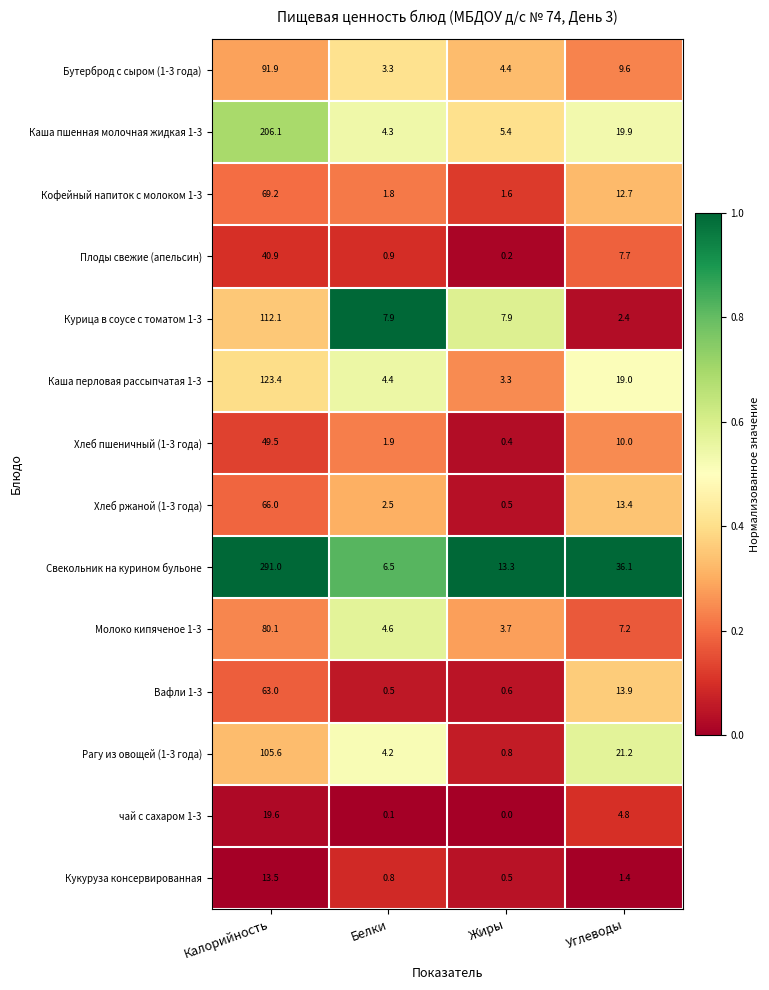

Which series has the largest range (max minus min)?

Свекольник на курином бульоне